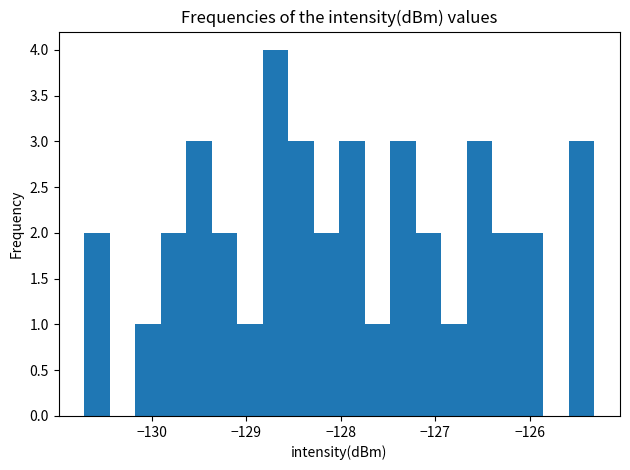

Read against the x-axis, roughly where is the centre of the tallest bar?

-128.7